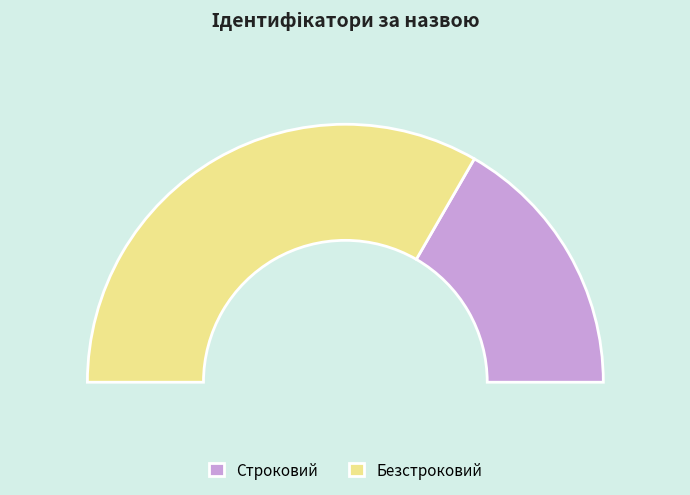

True or false: Безстроковий accounts for 67% of the total.

True